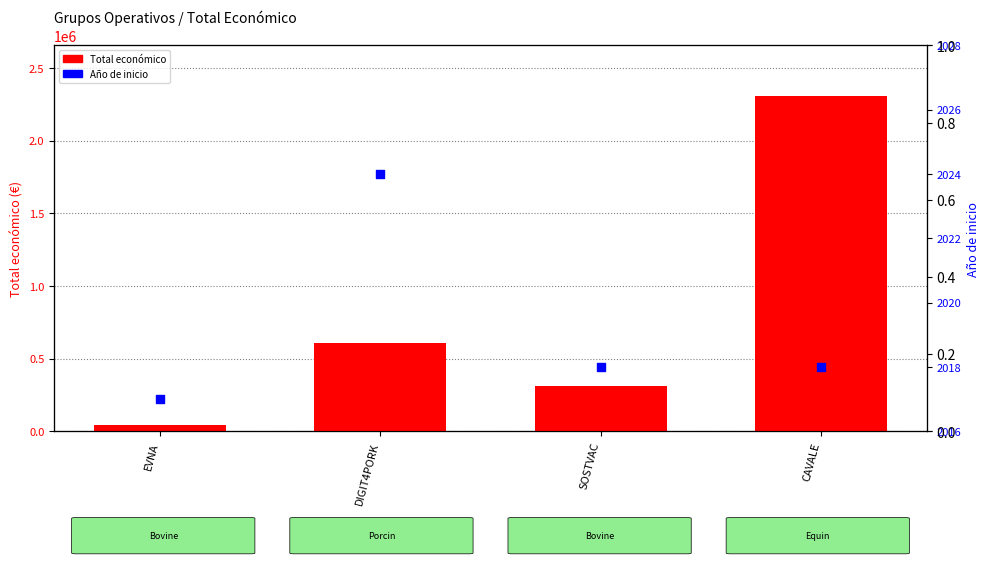

At how many categories does at least one series exceed 1737338?

1